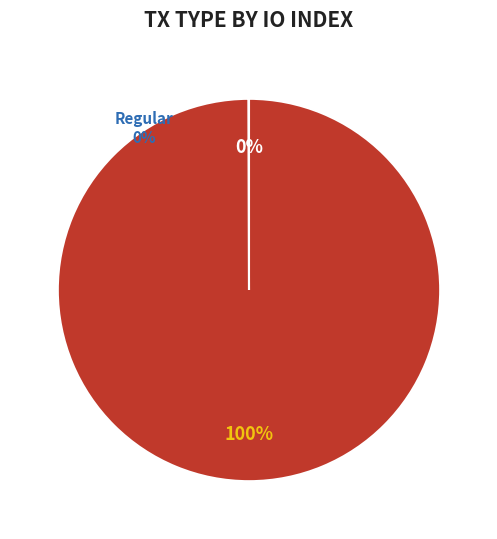

To the nearest percent, what is the average slice percentage?

50%